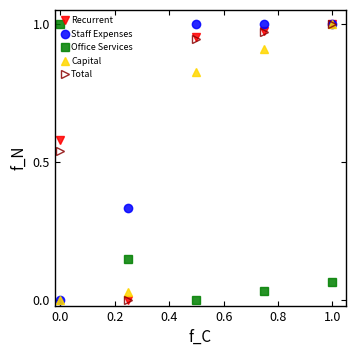

True or false: Capital has more than 0 interior local peaks.

False